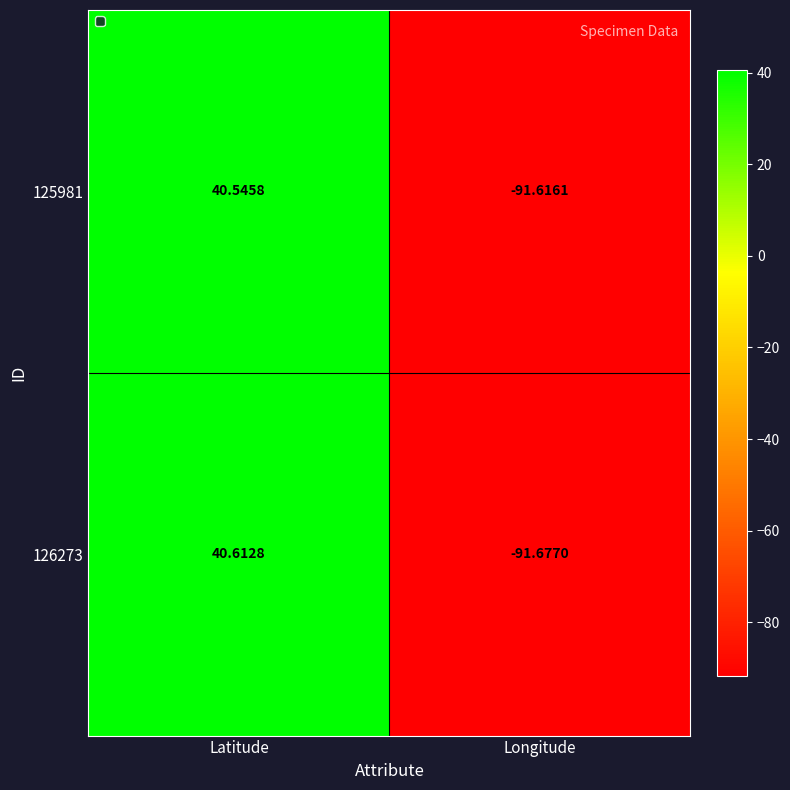

How many data points does each series have?

2